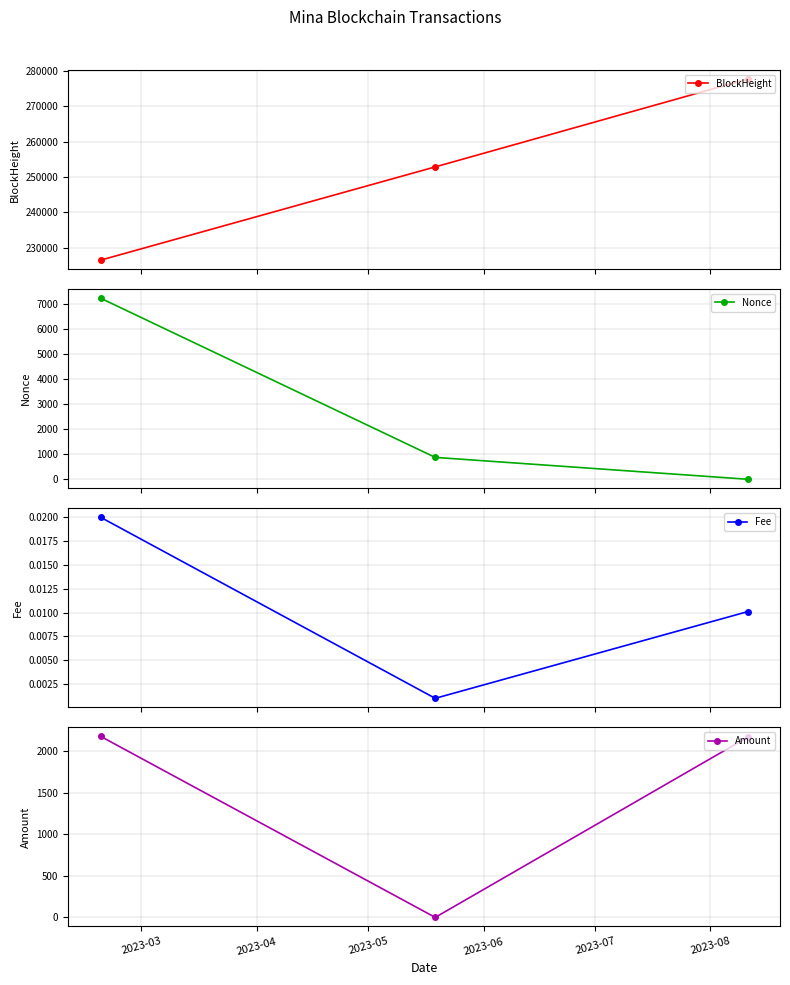

Count the number of data series in this chart.

4